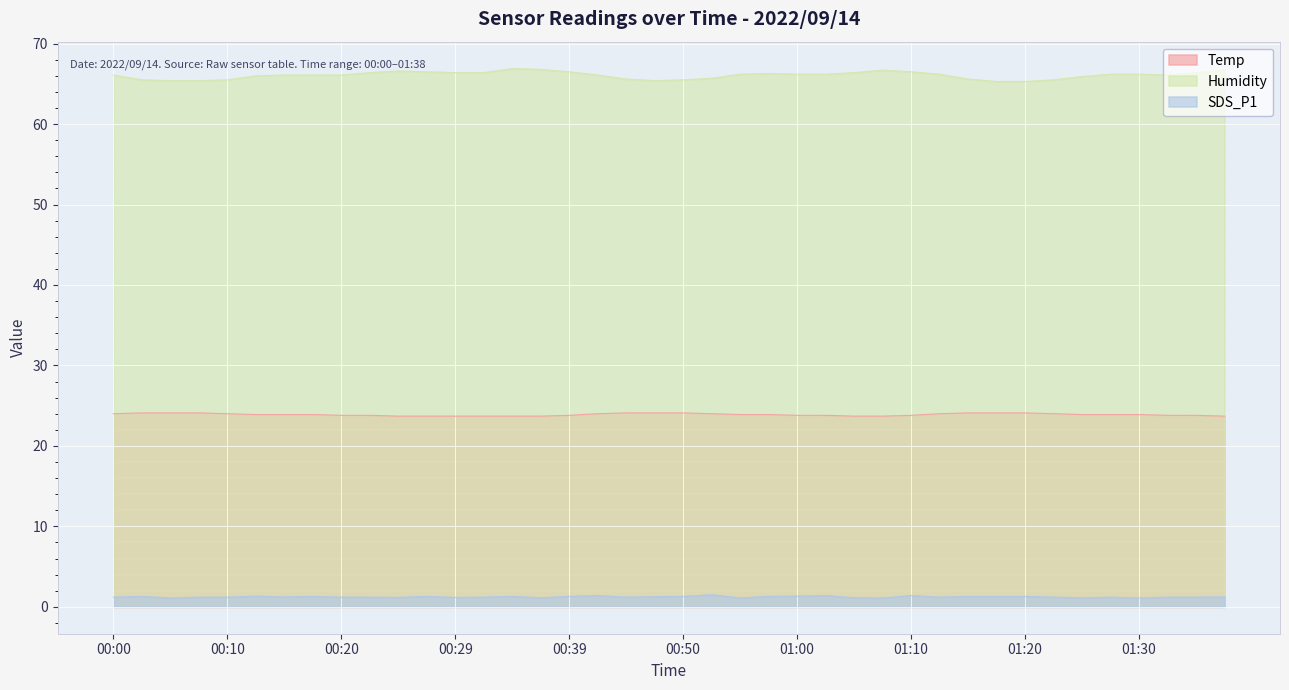

Count the number of data series in this chart.

3